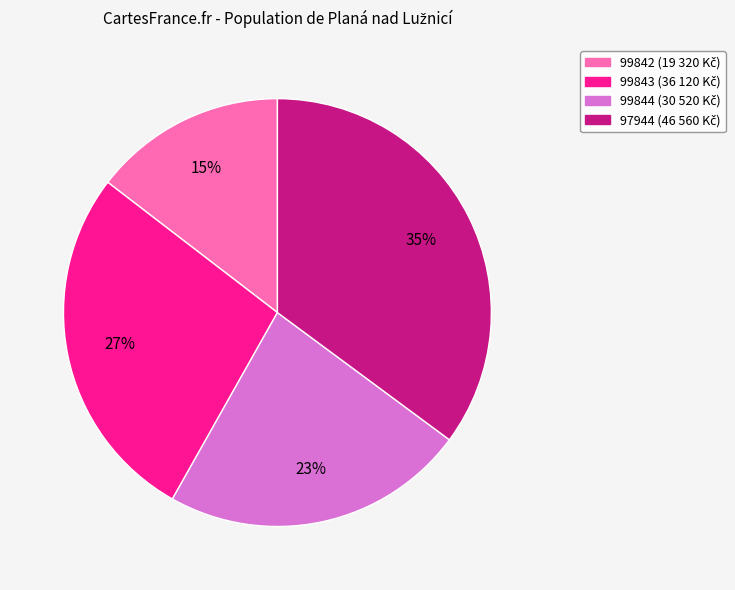

What is the ratio of the value at 97944 to the value at 99844?

1.5